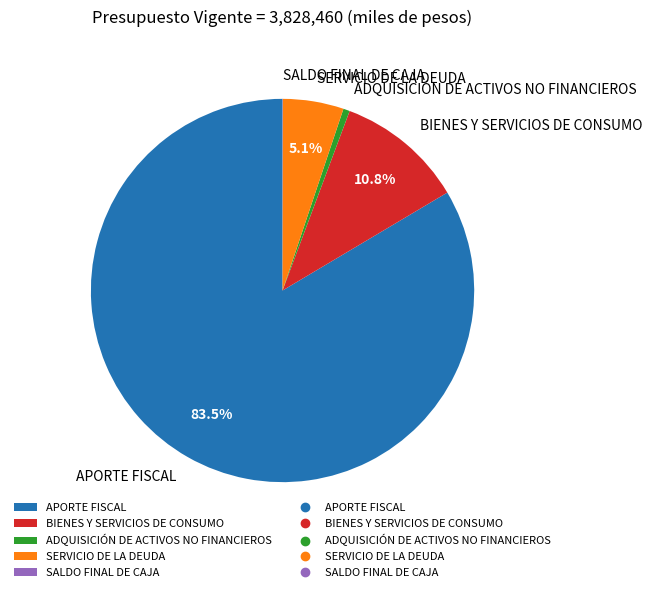

To the nearest percent, what is the difference between the SERVICIO DE LA DEUDA and APORTE FISCAL slice percentages?

78%